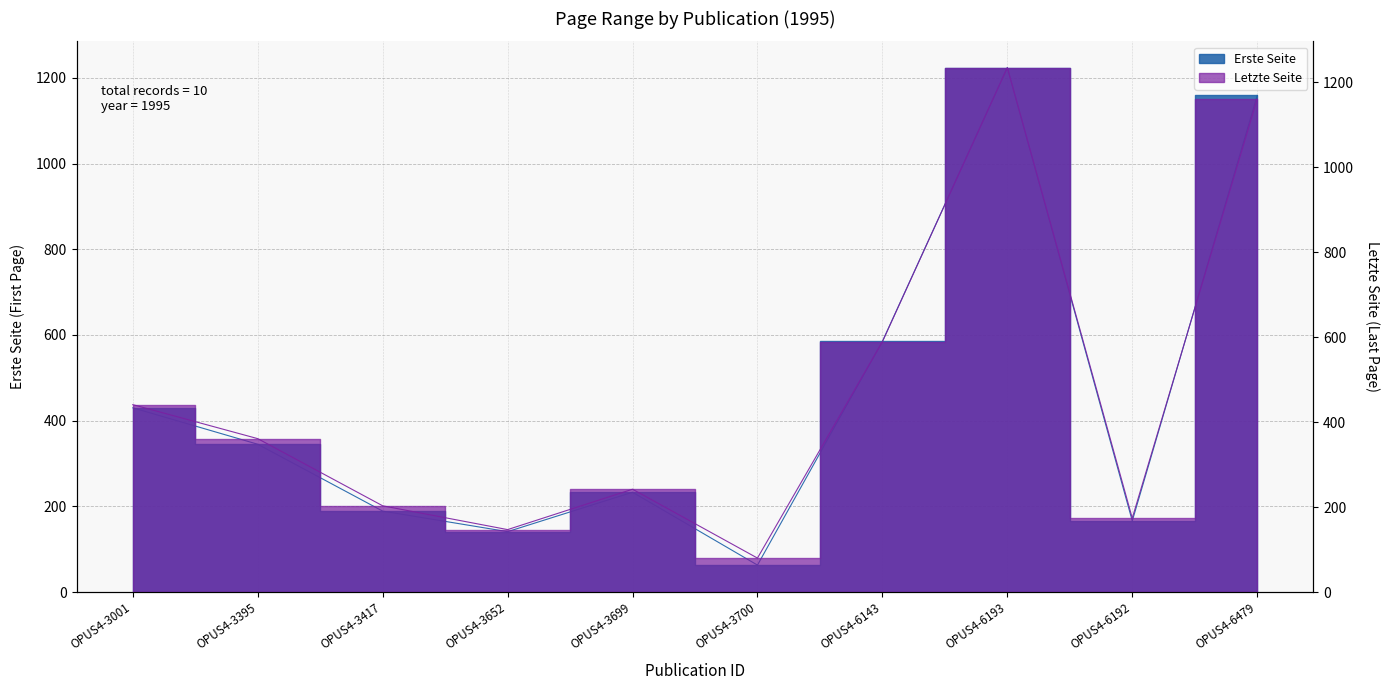

Where is the first local minimum for Erste Seite?

OPUS4-3652